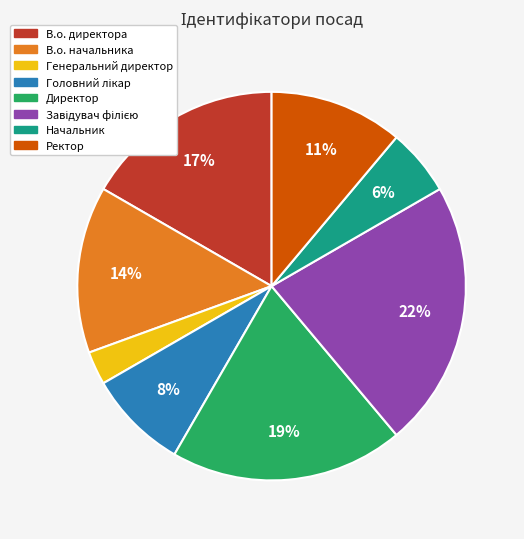

How many slices are in this pie chart?

8